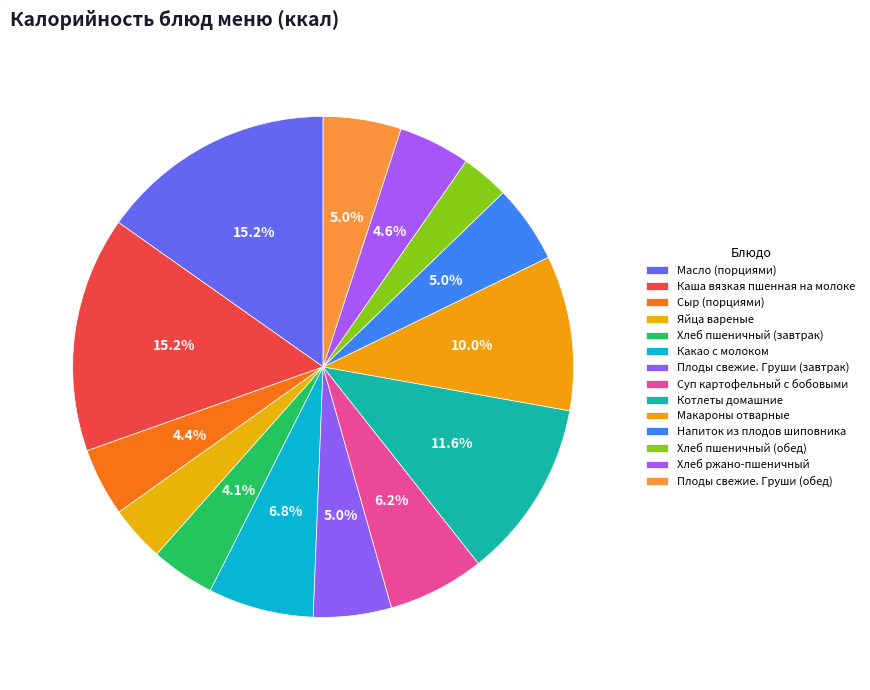

Which category has the smallest portion of the pie?

Хлеб пшеничный (обед)